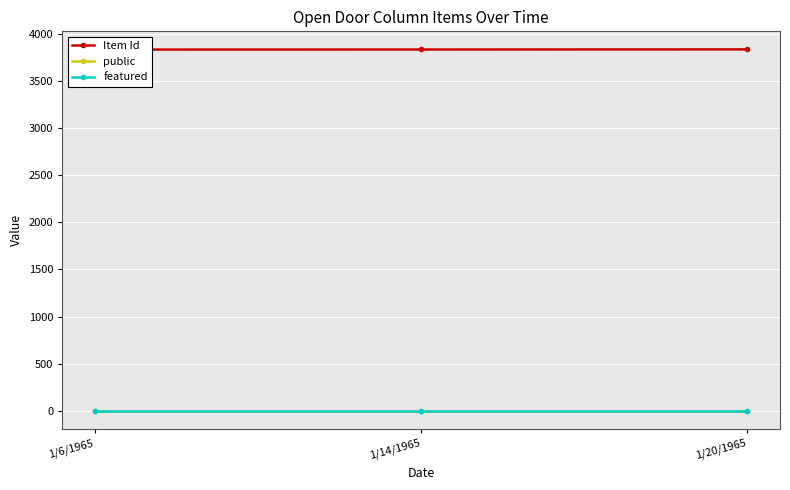

Reading right to left, extract all data points from this chart.

Item Id: 3836	3835	3834
public: 1	1	1
featured: 0	0	0